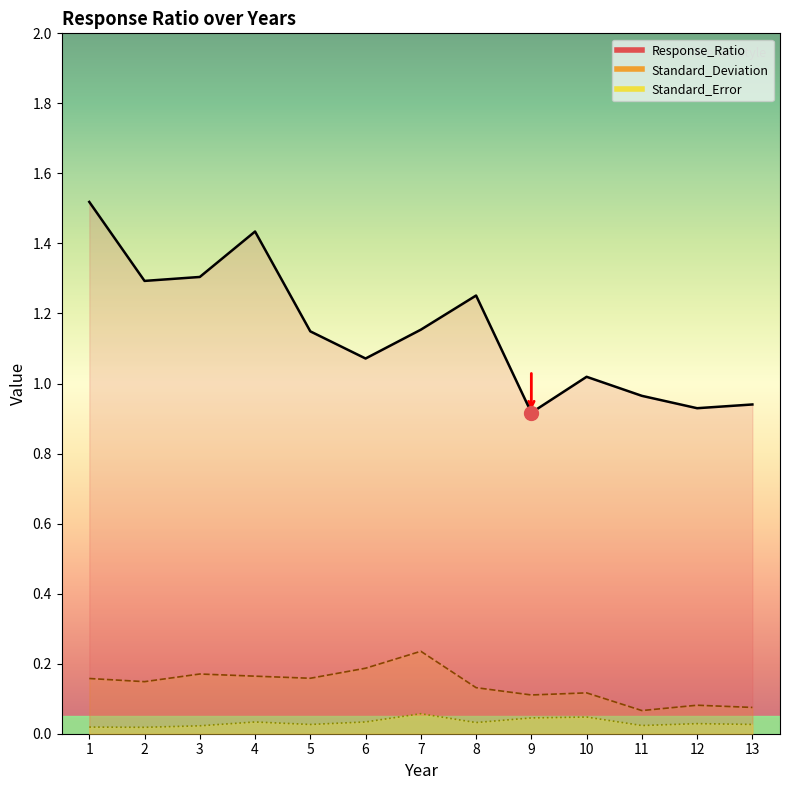

At which label is Standard_Deviation closest to 0?

11